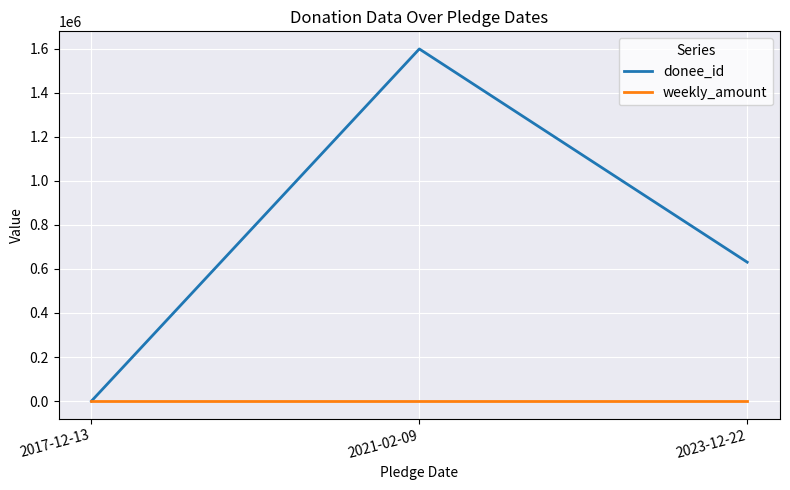

Between 2021-02-09 and 2023-12-22, which series saw the biggest shift?

donee_id